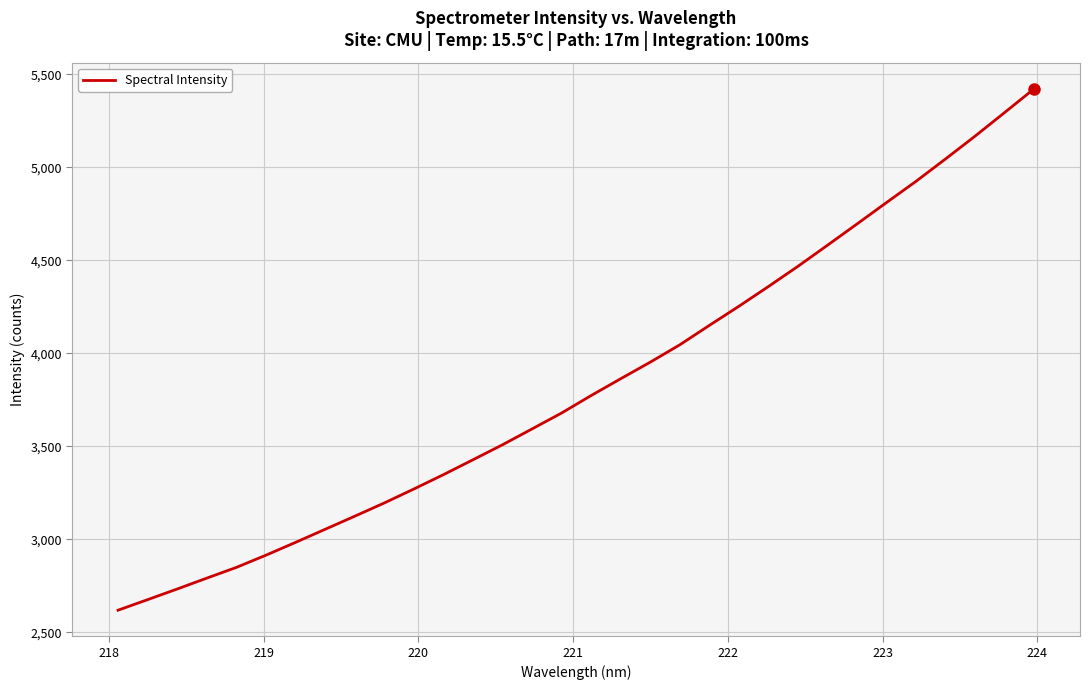

What is the difference between the maximum and minimum values?

2804.2